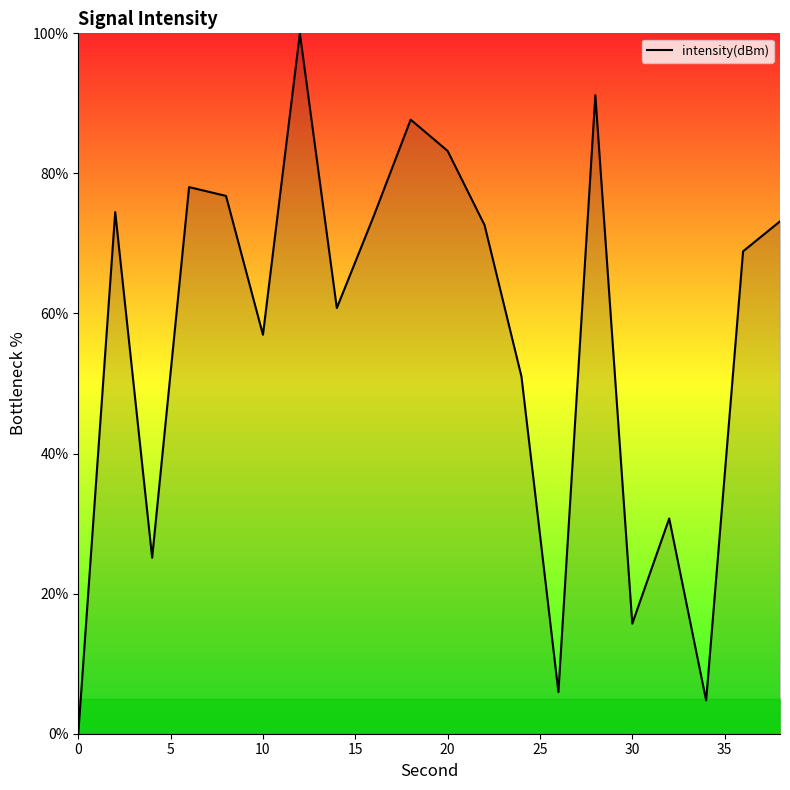

What is the maximum value shown in the chart?

100.0